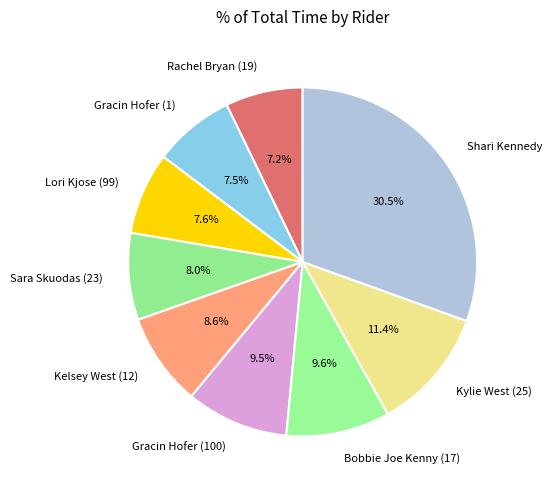

Is it true that Rachel Bryan (19) is 14% of the pie?

False